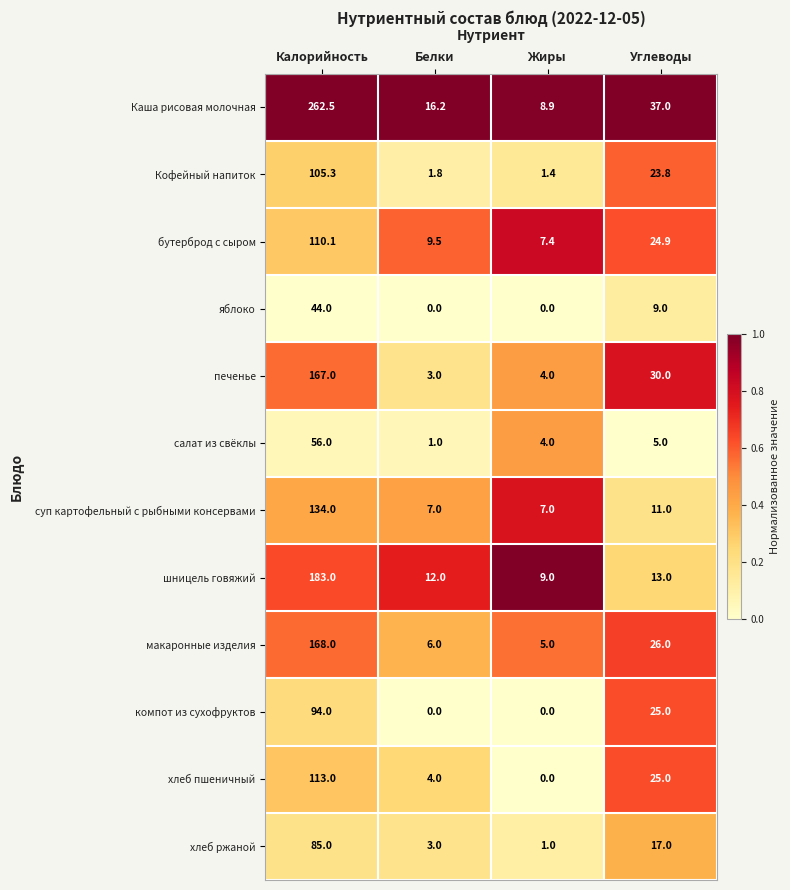

Where is бутерброд с сыром nearest to the value 58?

Углеводы